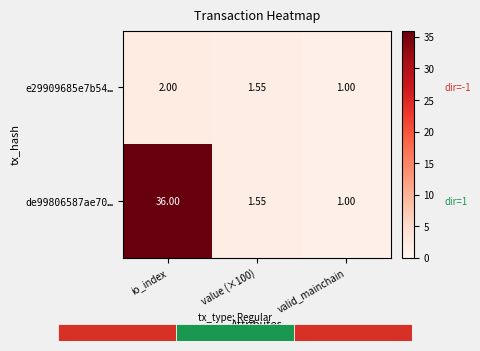

Between value (×100) and io_index, which is larger?

io_index